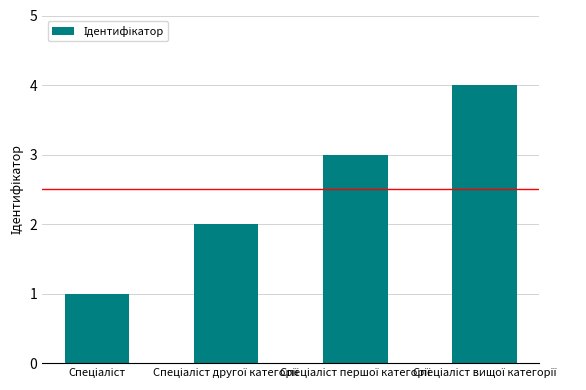

What is the difference between the maximum and minimum values?

3